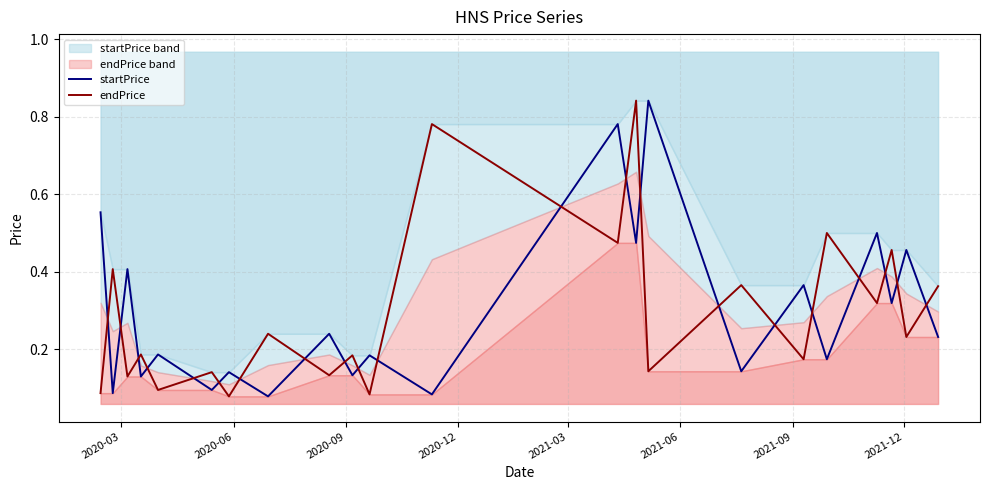

True or false: startPrice and endPrice cross at least once.

True